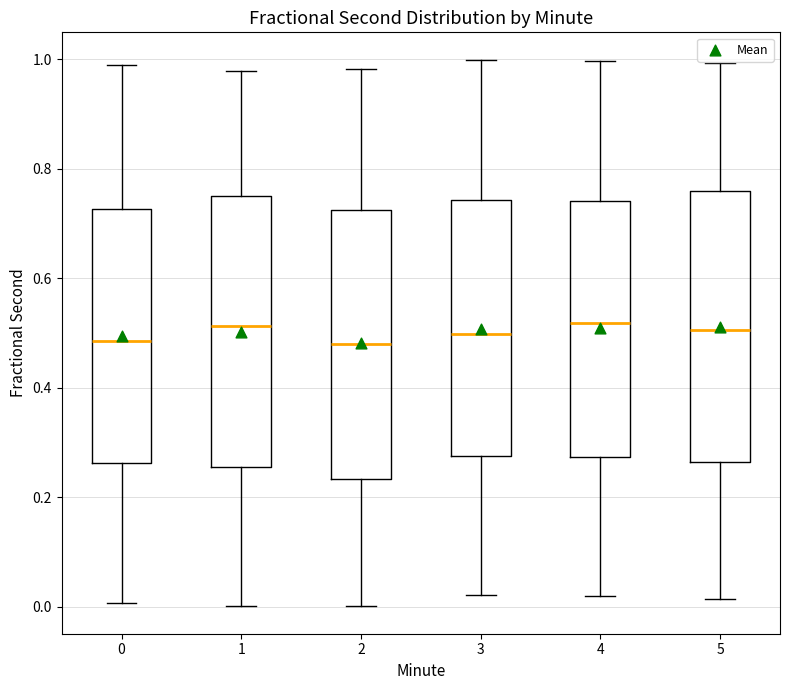

Reading left to right, transcribe this box plot: for each box, give where its median line is, the range the box spans, and where its two whiskers end, as read against the y-axis. The values are not printed on the chart, so give them approximately, as read against the axis.

0: median 0.48, box 0.26 to 0.72, whiskers 0.00 to 0.98
1: median 0.52, box 0.26 to 0.74, whiskers 0.00 to 0.98
2: median 0.48, box 0.24 to 0.72, whiskers 0.00 to 0.98
3: median 0.50, box 0.28 to 0.74, whiskers 0.02 to 1.00
4: median 0.52, box 0.28 to 0.74, whiskers 0.02 to 1.00
5: median 0.50, box 0.26 to 0.76, whiskers 0.02 to 1.00